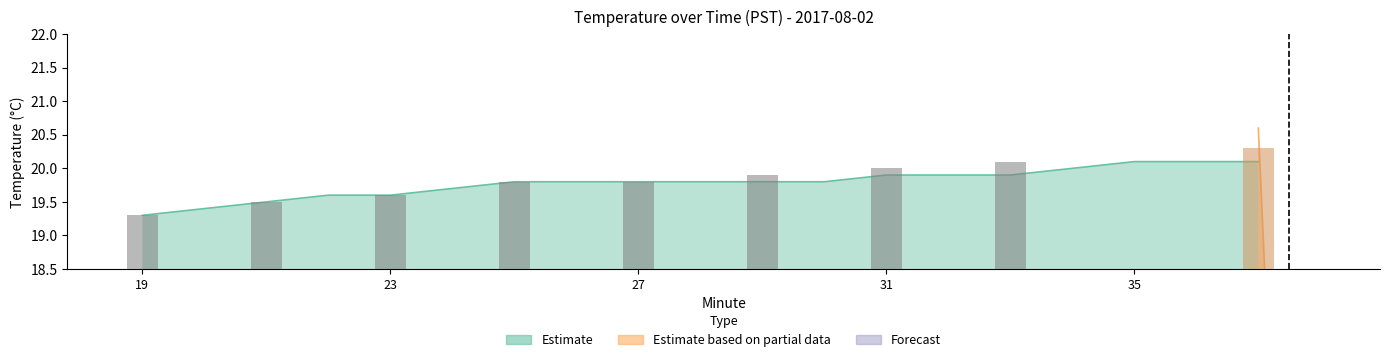

Does the chart contain stacked bars?

No